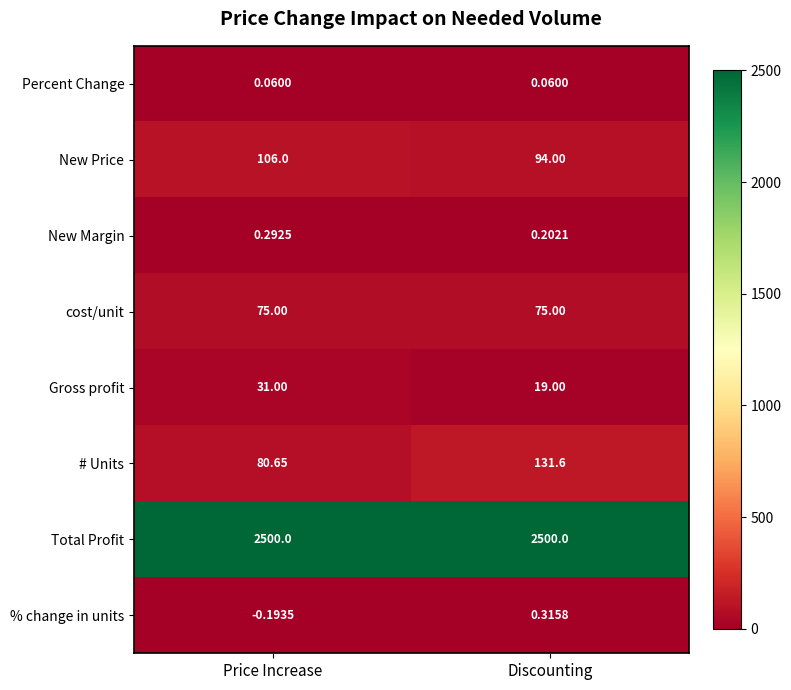

Rank the series at Price Increase from highest to lowest value.

Total Profit, New Price, # Units, cost/unit, Gross profit, New Margin, Percent Change, % change in units